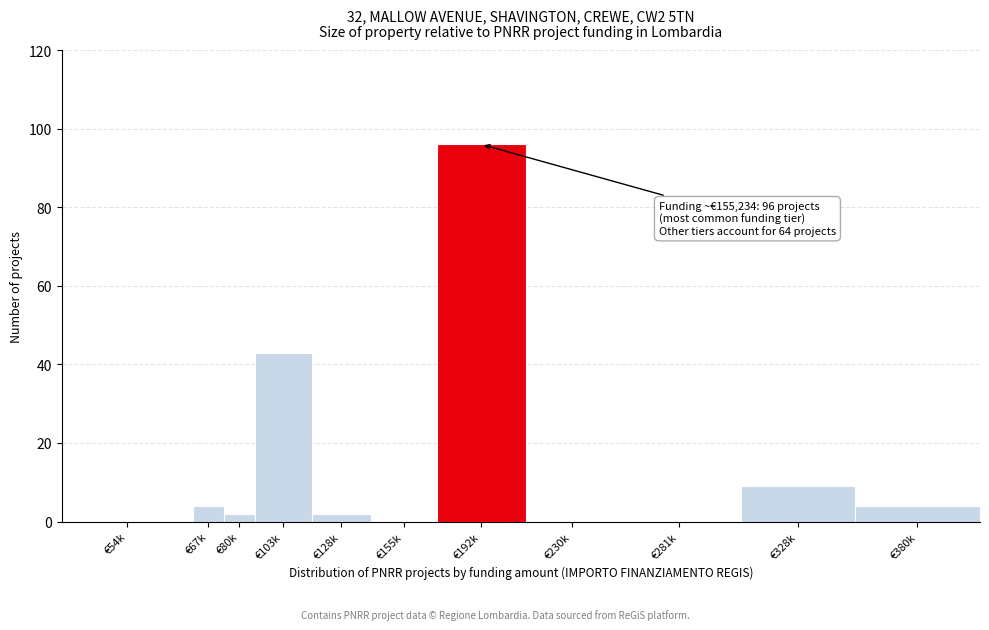

Reading right to left, what are all the values shown in this chart?

€380k=4	€328k=9	€281k=0	€230k=0	€192k=96	€155k=0	€128k=2	€103k=43	€80k=2	€67k=4	€54k=0